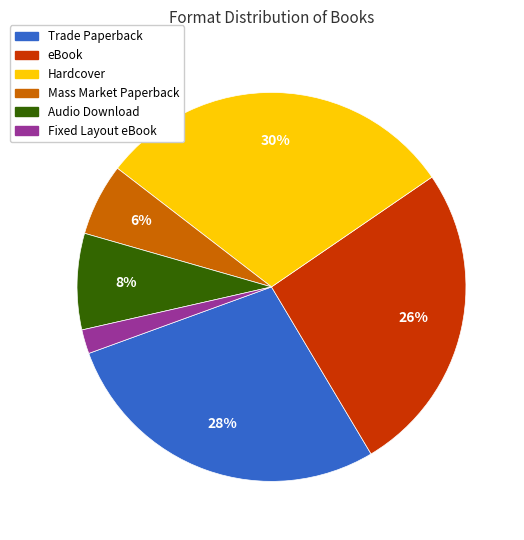

What is the largest slice in the pie chart?

Hardcover